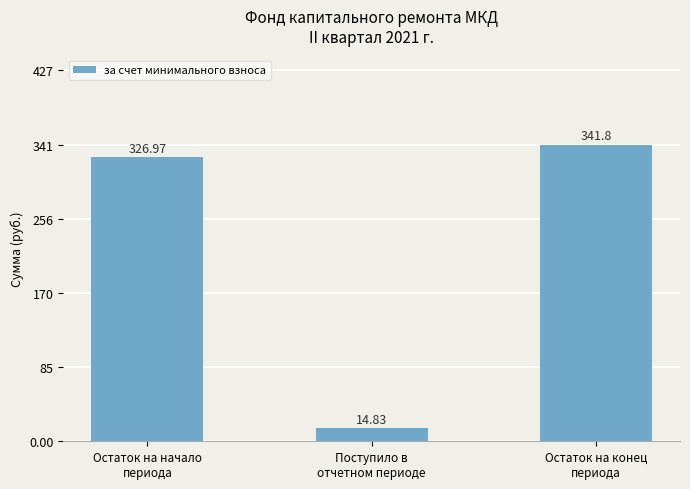

What is the label of the 1st bar from the left?

Остаток на начало
периода